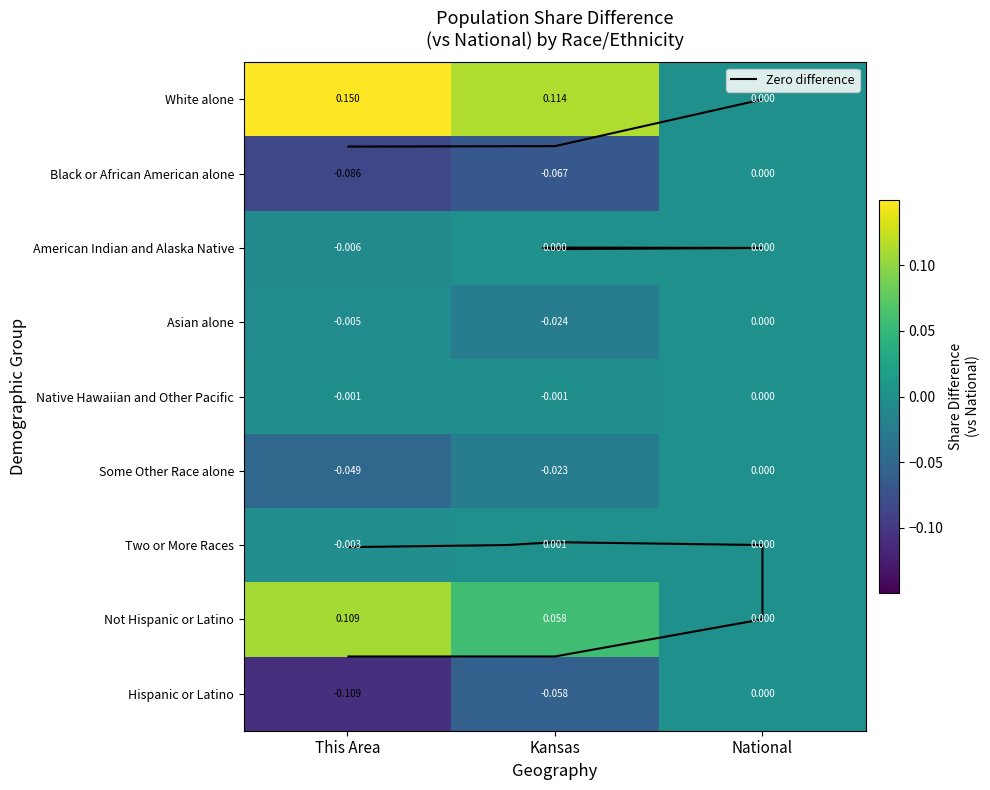

Which has a higher value, Kansas or National?

Kansas